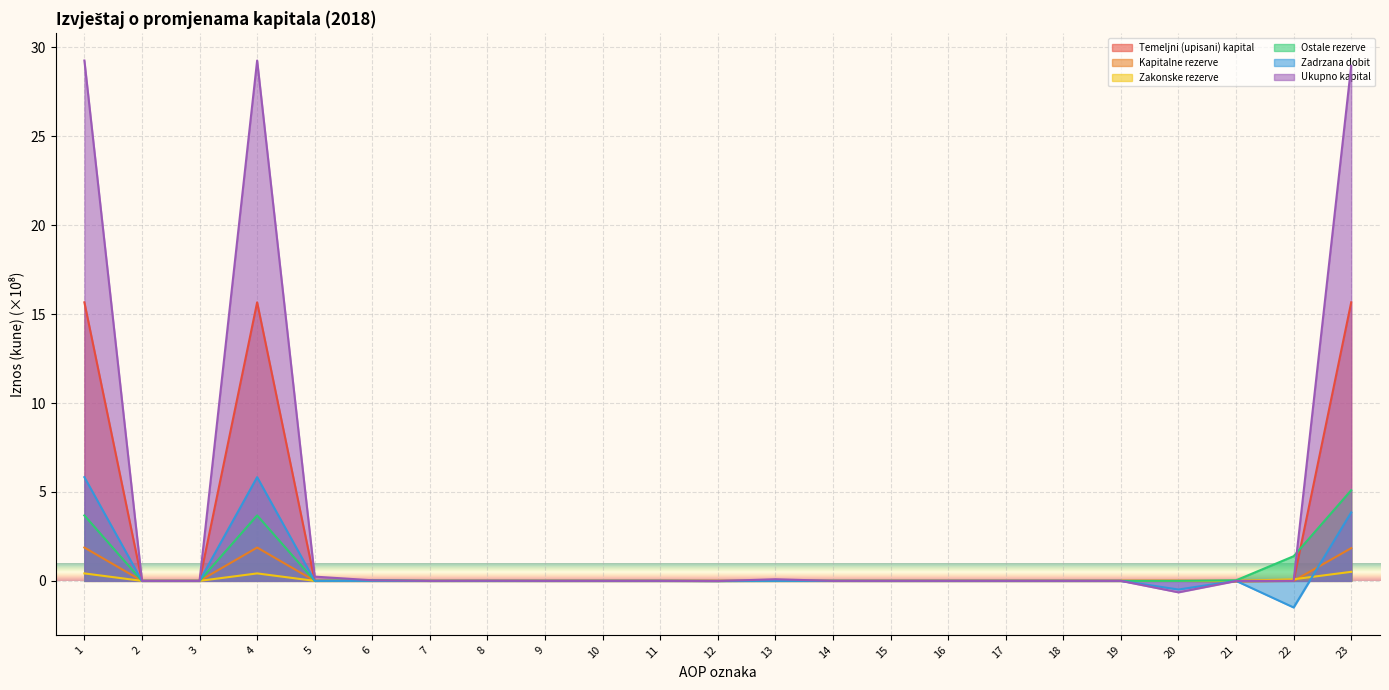

At which label does Ukupno kapital first exceed 0?

1